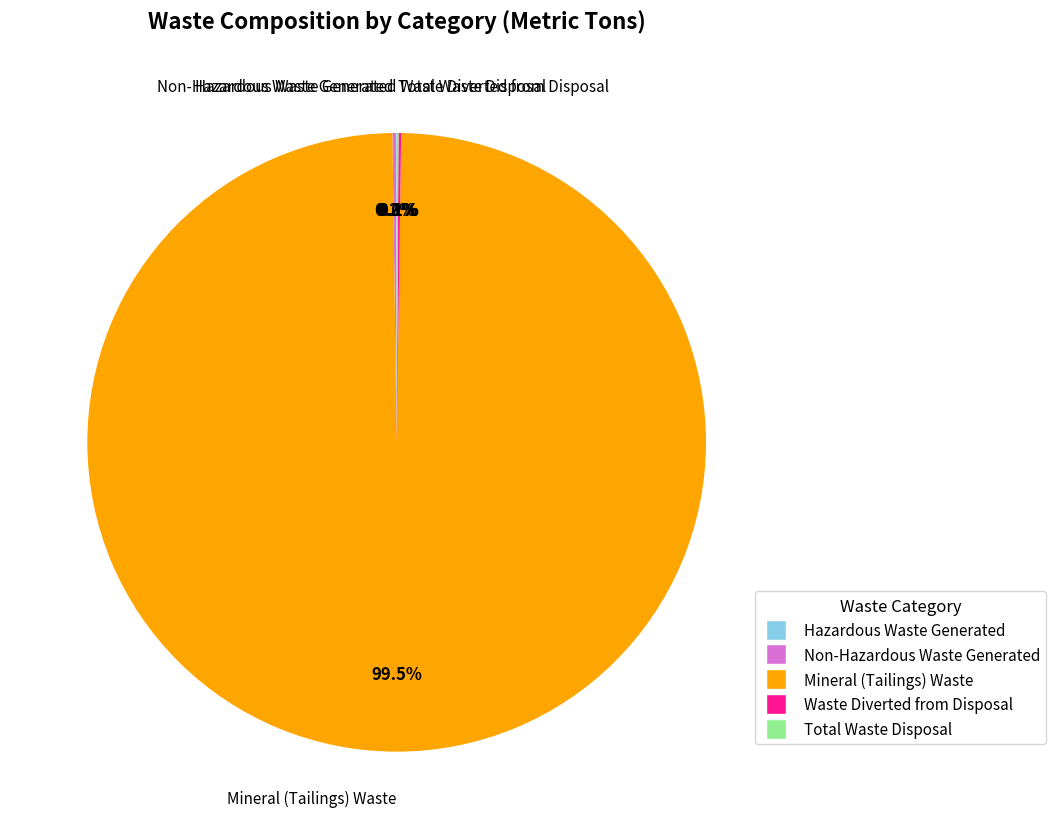

Is there a majority slice in this chart?

Yes